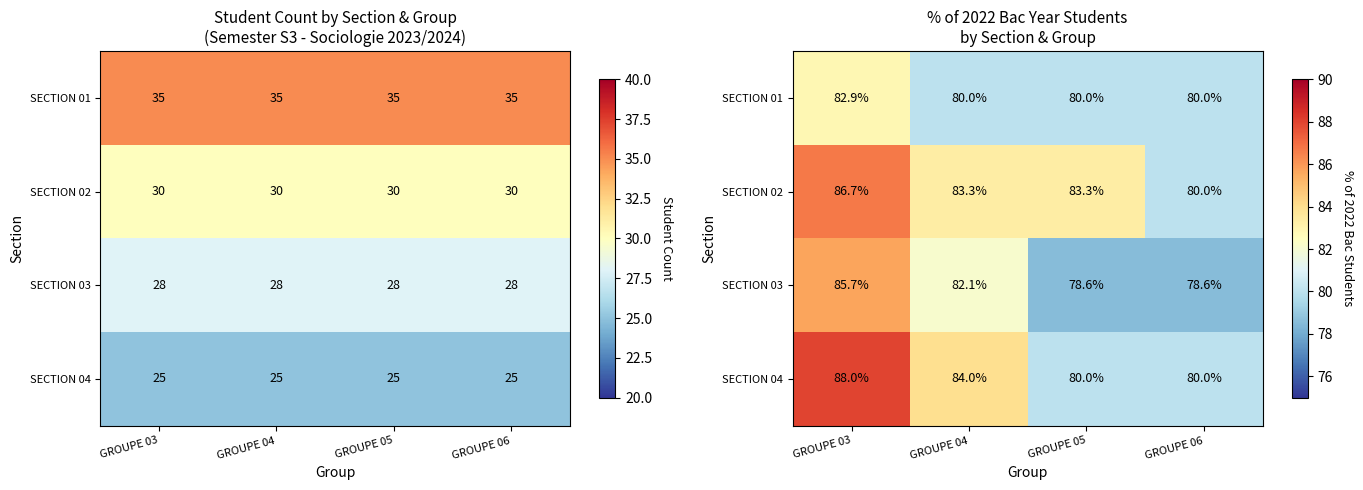

The SECTION 02 series shows 142.2 at GROUPE 05. True or false?

False